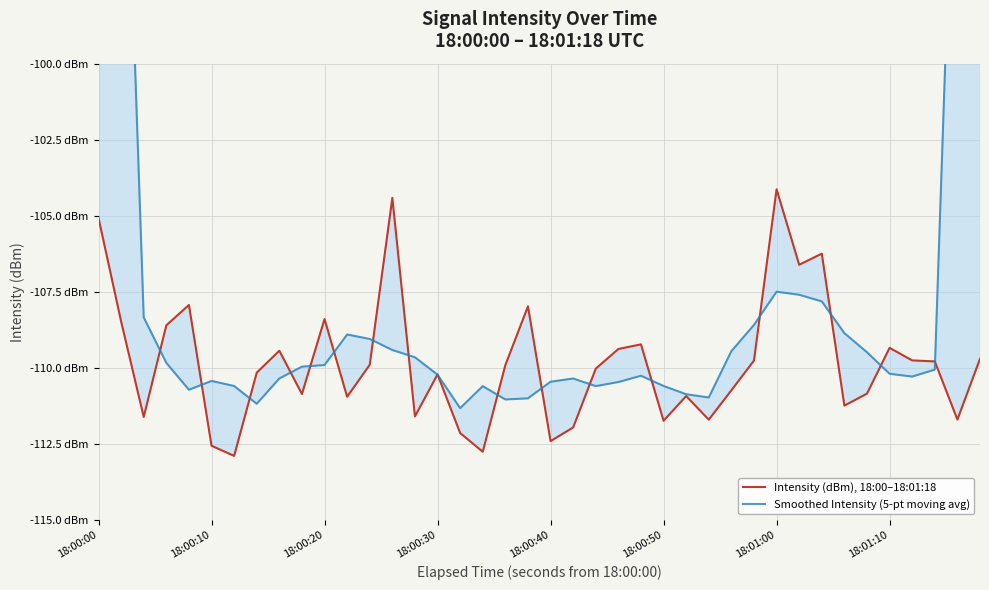

Rank the series by their maximum value, from lowest to highest.

Intensity (dBm), 18:00–18:01:18, Smoothed Intensity (5-pt moving avg)